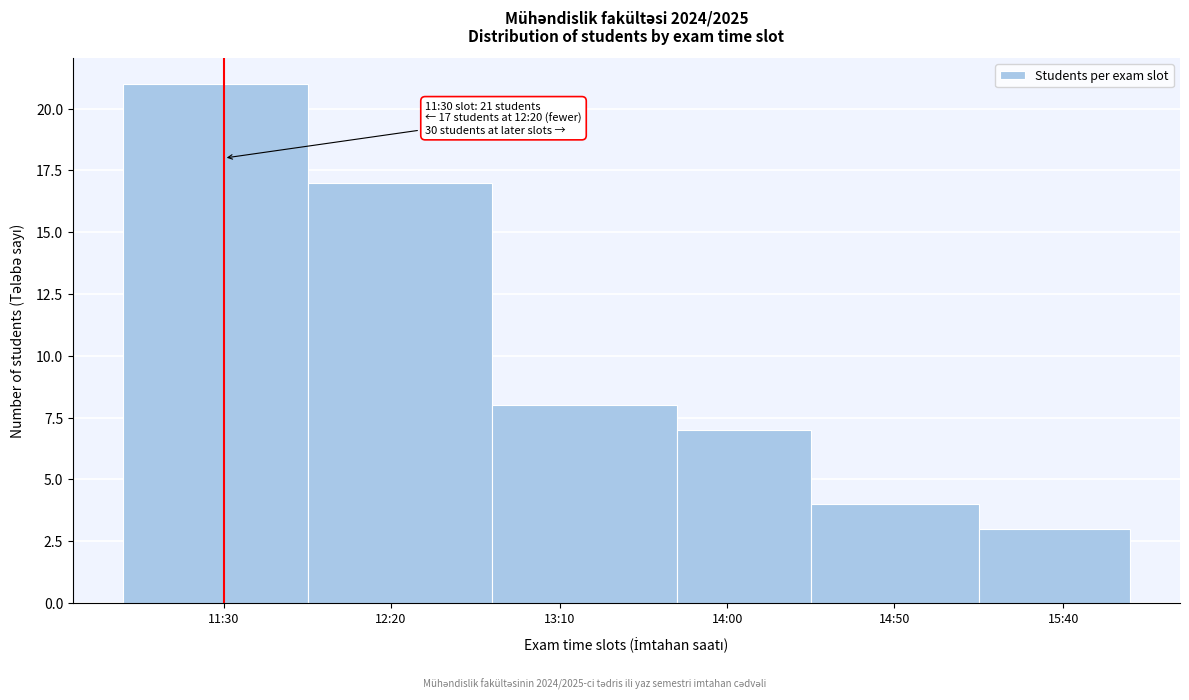

Reading right to left, list all the values displayed in this chart.

15:40=3	14:50=4	14:00=7	13:10=8	12:20=17	11:30=21